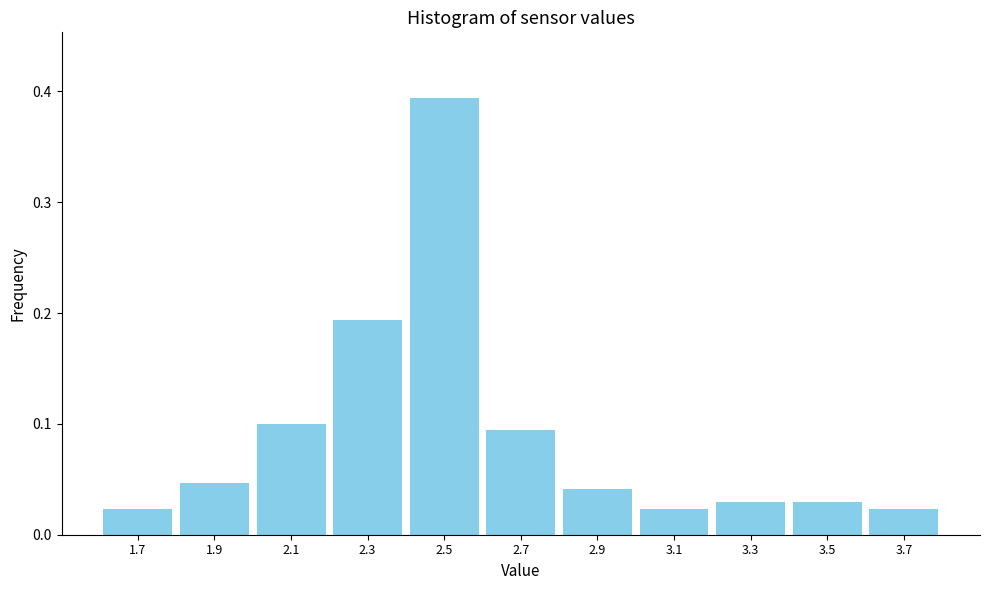

Over which range of the x-axis is the bar tallest?

2.4 to 2.6